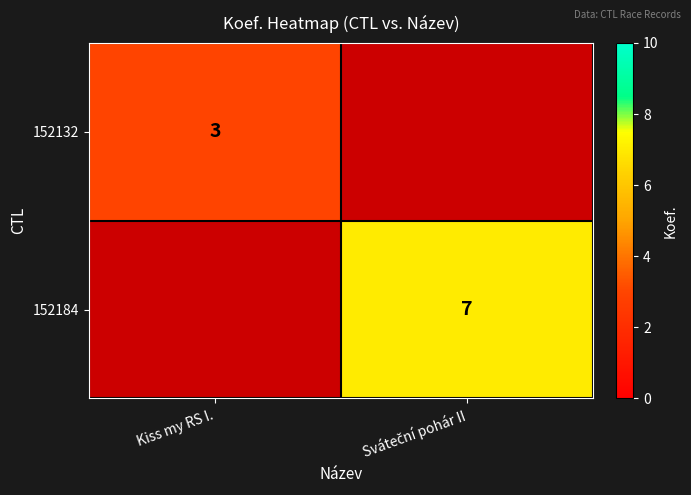

Is it true that 152132 equals 3 at Kiss my RS I.?

True